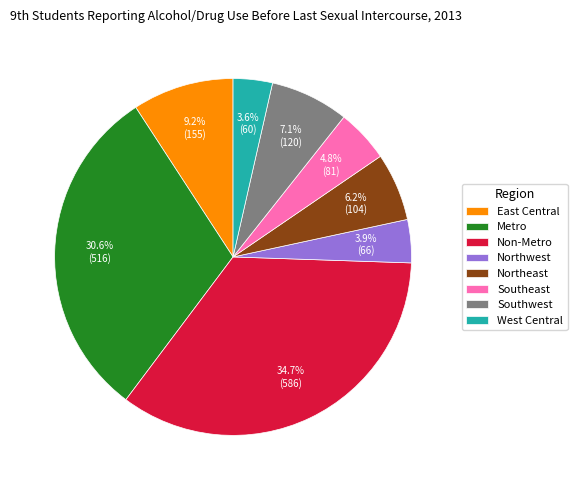

To the nearest percent, what is the difference between the Southwest and Non-Metro slice percentages?

28%